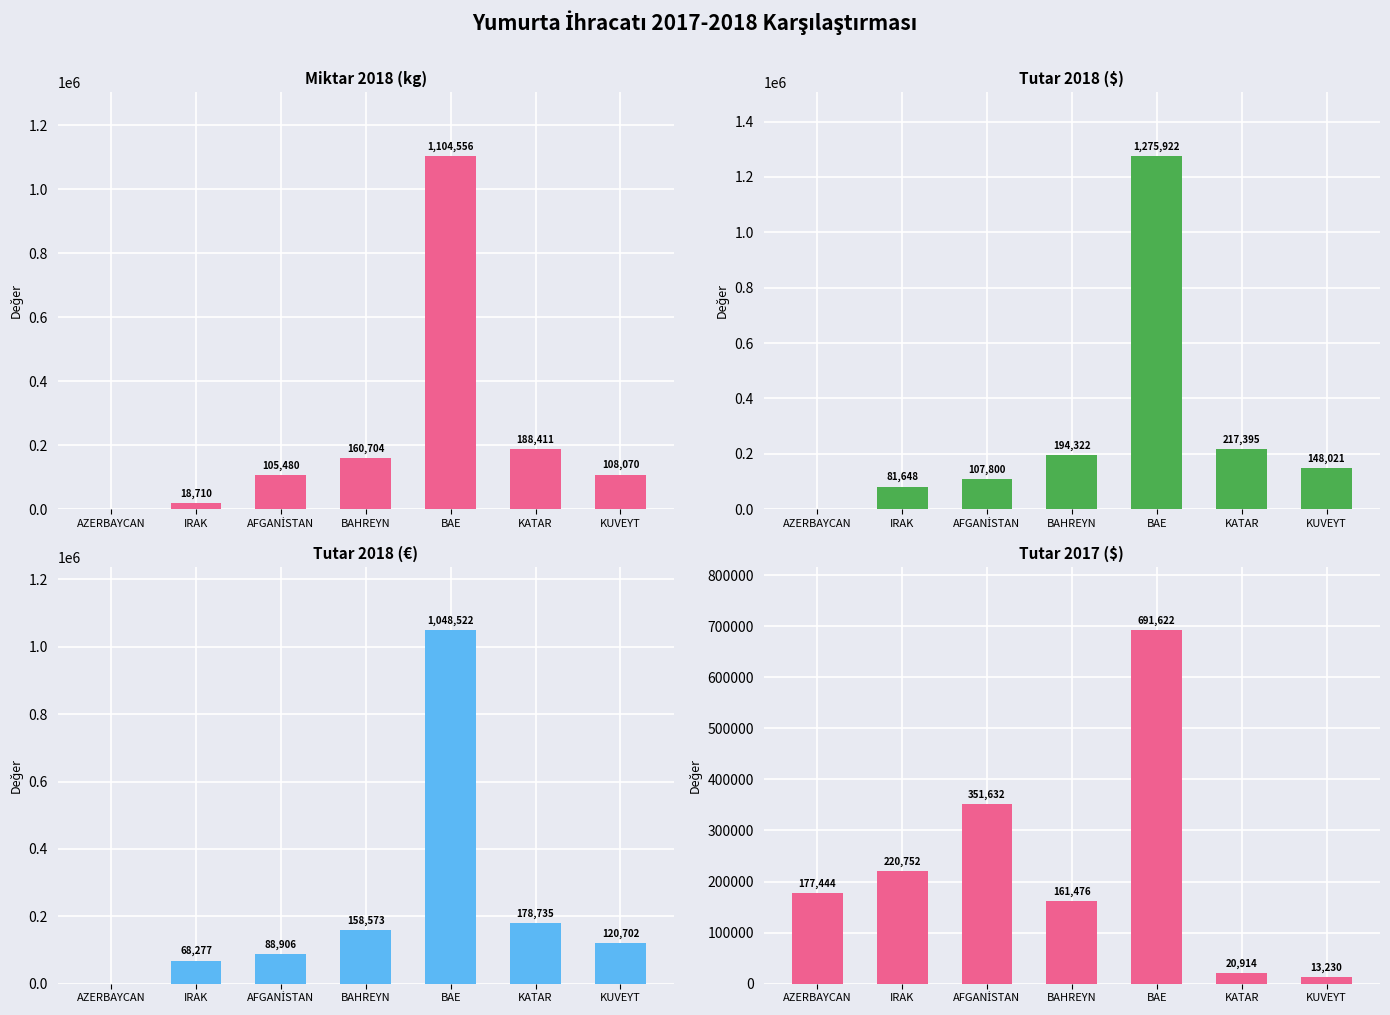

What is the value of the Tutar 2017 ($) bar at the 3rd from the left?

351632.0